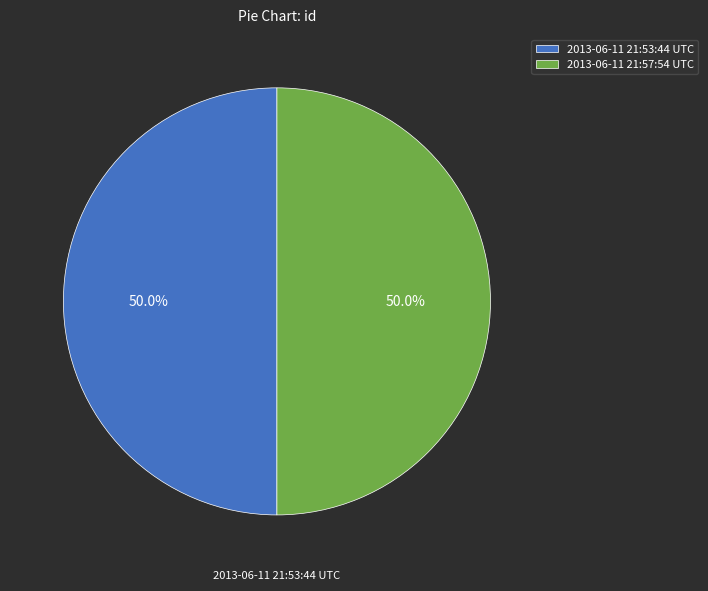

To the nearest percent, what is the average slice percentage?

50%